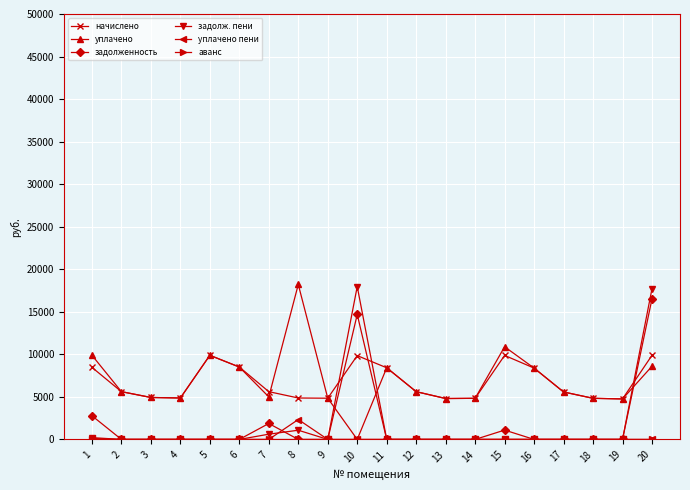

Is the value of уплачено at 7 greater than the value of задолженность at 11?

Yes